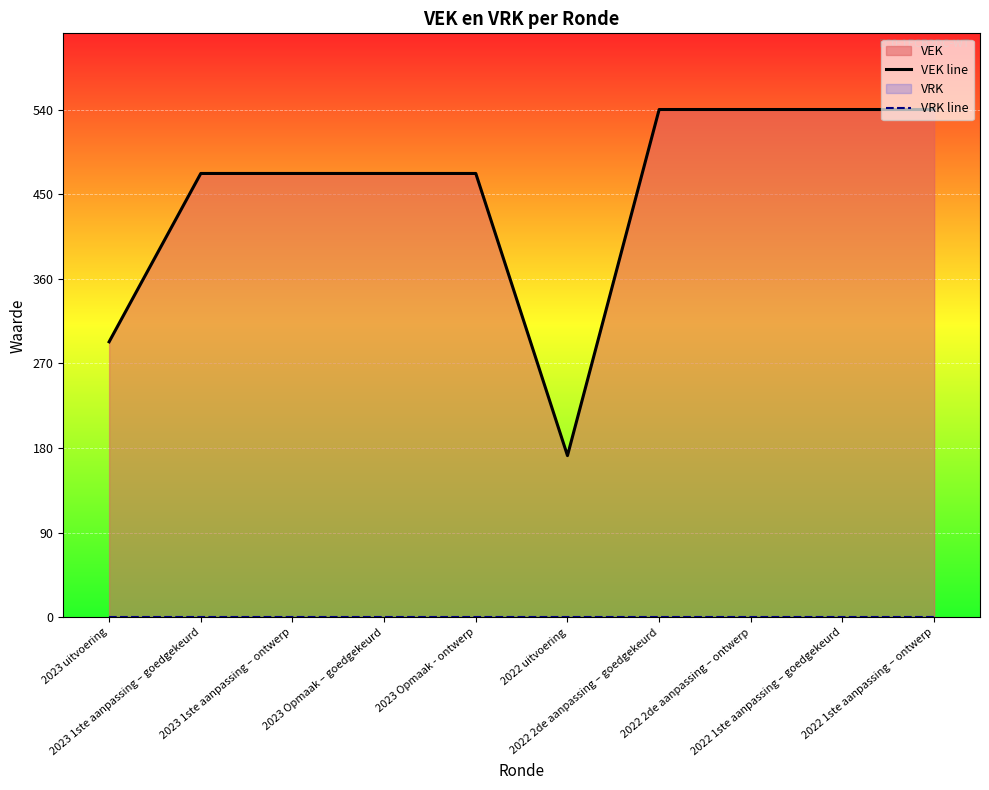

Reading right to left, what are all the values shown in this chart?

VEK line: 2022 1ste aanpassing – ontwerp=540	2022 1ste aanpassing – goedgekeurd=540	2022 2de aanpassing – ontwerp=540	2022 2de aanpassing – goedgekeurd=540	2022 uitvoering=172	2023 Opmaak - ontwerp=472	2023 Opmaak – goedgekeurd=472	2023 1ste aanpassing – ontwerp=472	2023 1ste aanpassing – goedgekeurd=472	2023 uitvoering=293
VRK line: 2022 1ste aanpassing – ontwerp=0	2022 1ste aanpassing – goedgekeurd=0	2022 2de aanpassing – ontwerp=0	2022 2de aanpassing – goedgekeurd=0	2022 uitvoering=0	2023 Opmaak - ontwerp=0	2023 Opmaak – goedgekeurd=0	2023 1ste aanpassing – ontwerp=0	2023 1ste aanpassing – goedgekeurd=0	2023 uitvoering=0